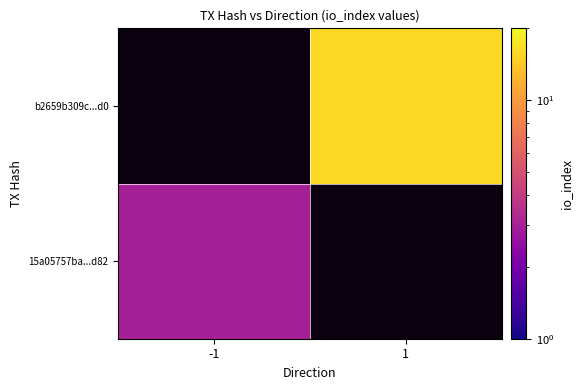

The b2659b309c...d0 series shows 16.0 at 1. True or false?

True